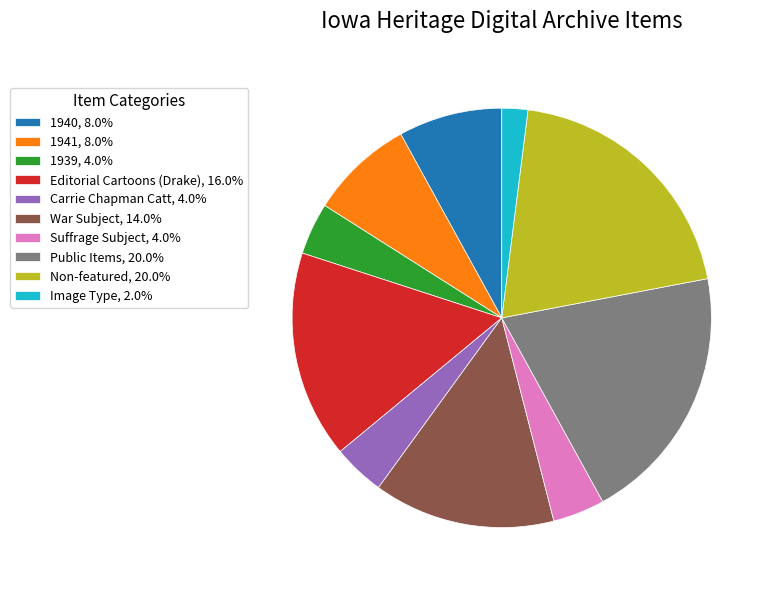

What is the ratio of the value at Editorial Cartoons (Drake), 16.0% to the value at Suffrage Subject, 4.0%?

4.0